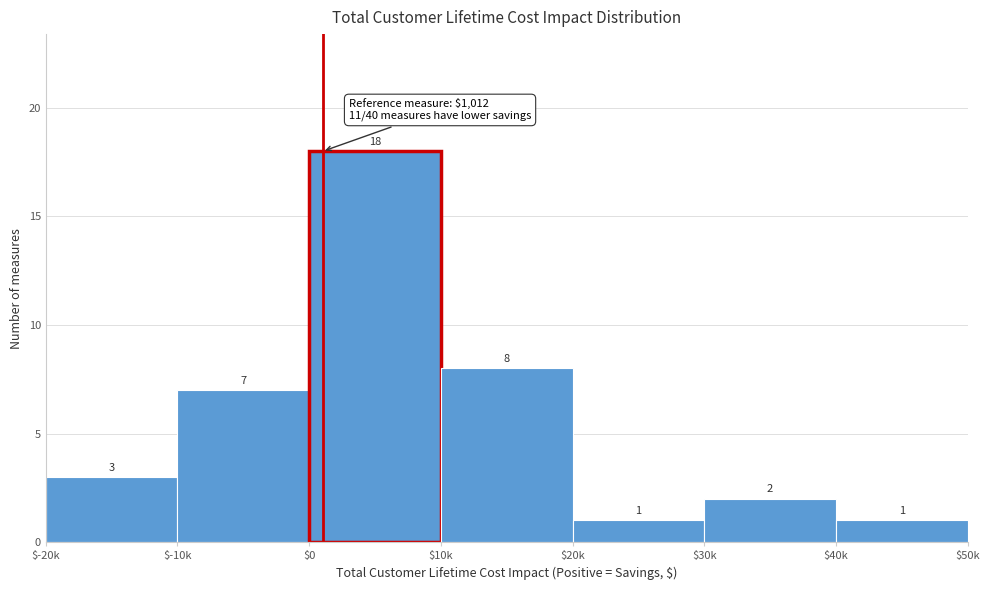

Reading left to right, transcribe all the data shown in this chart.

3	7	18	8	1	2	1